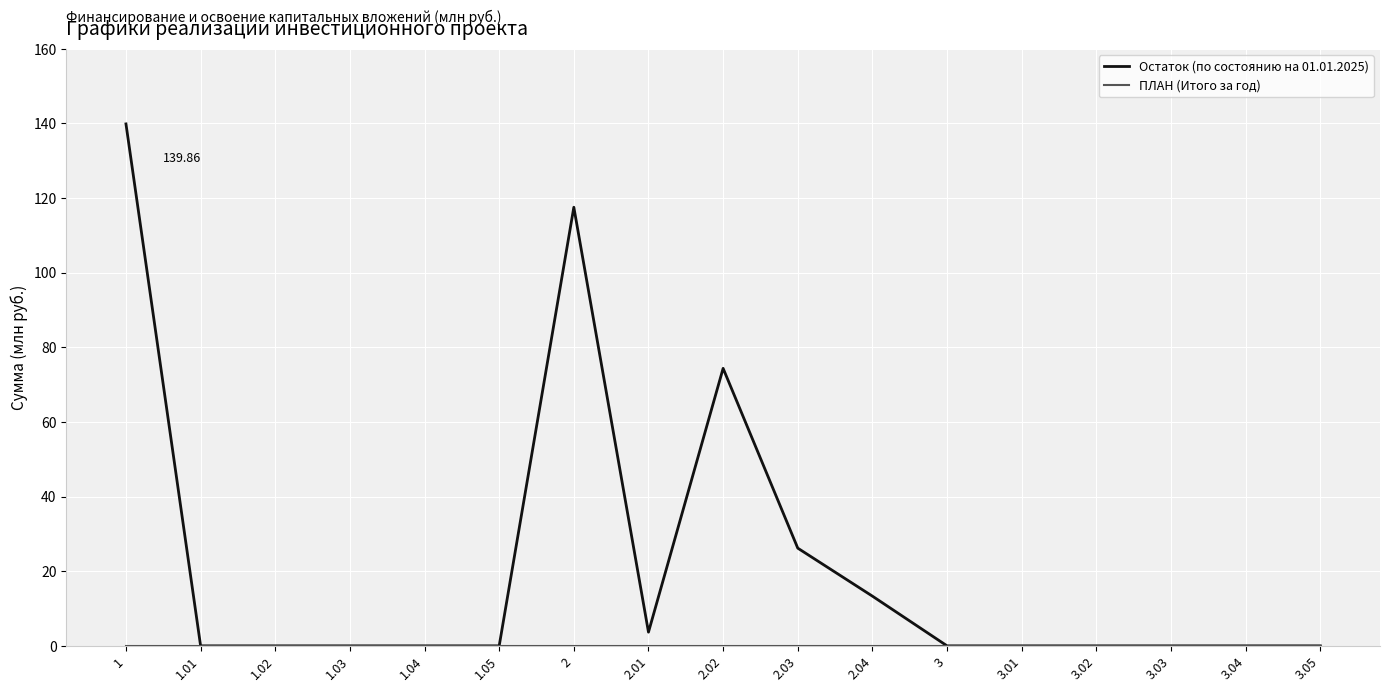

Which series has the largest total across all categories?

Остаток (по состоянию на 01.01.2025)